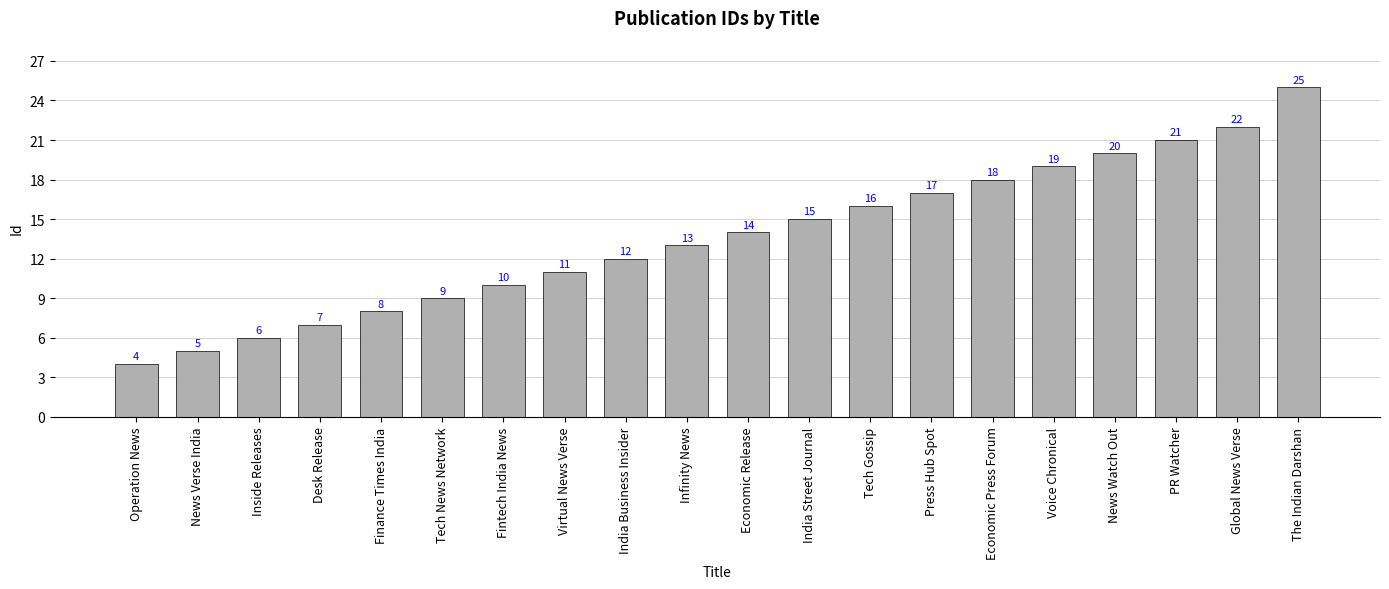

Reading right to left, what are all the values shown in this chart?

25	22	21	20	19	18	17	16	15	14	13	12	11	10	9	8	7	6	5	4